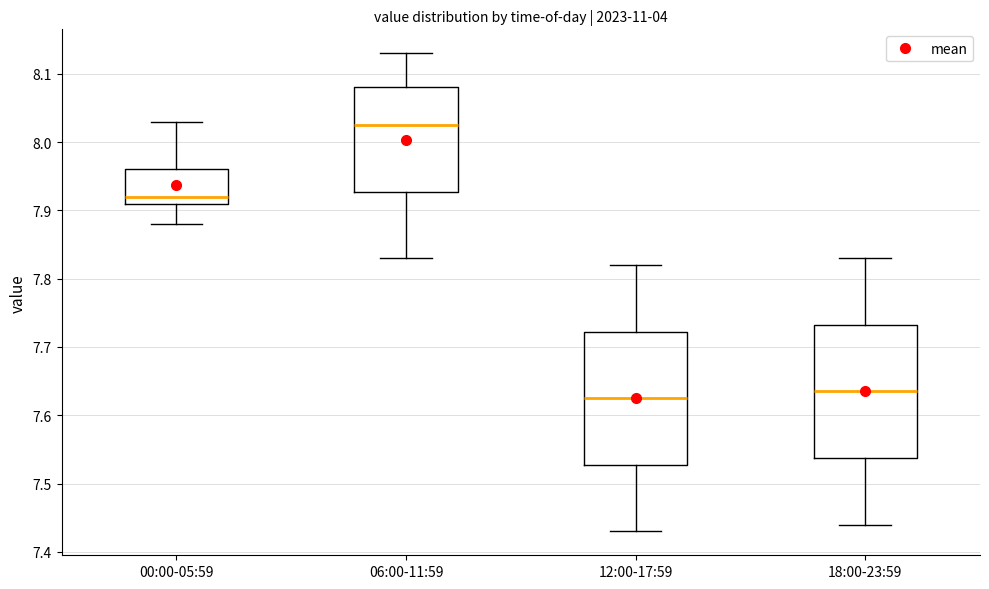

Where does the upper whisker of the box for 12:00-17:59 end on the y-axis? The values are not printed on the chart, so give them approximately, as read against the axis.

7.82